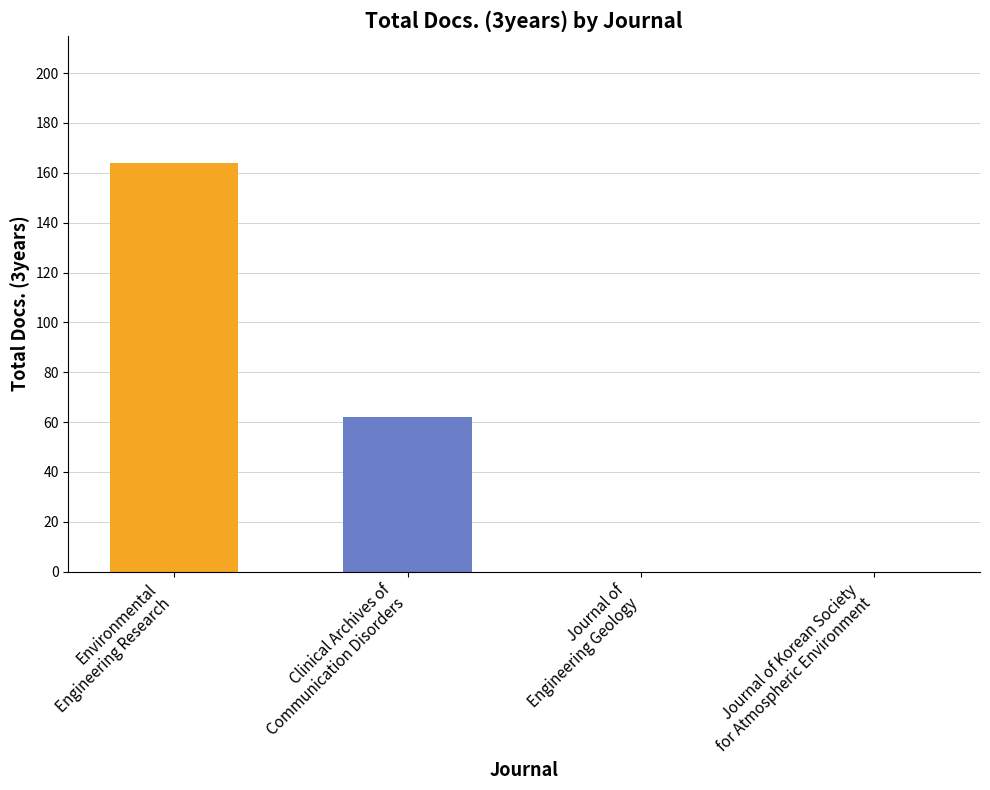

At which label does the data first exceed 62?

Environmental
Engineering Research